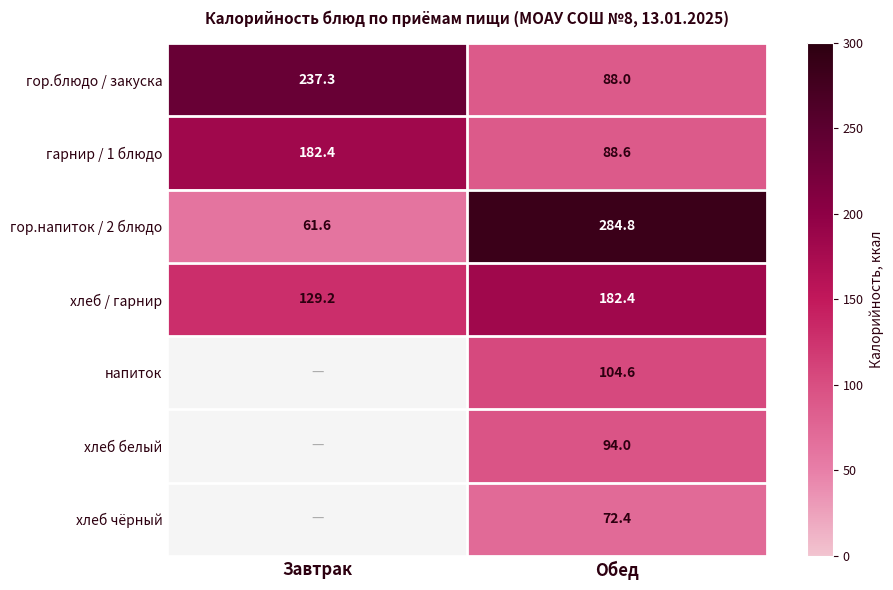

At which label does хлеб / гарнир reach its peak?

Обед